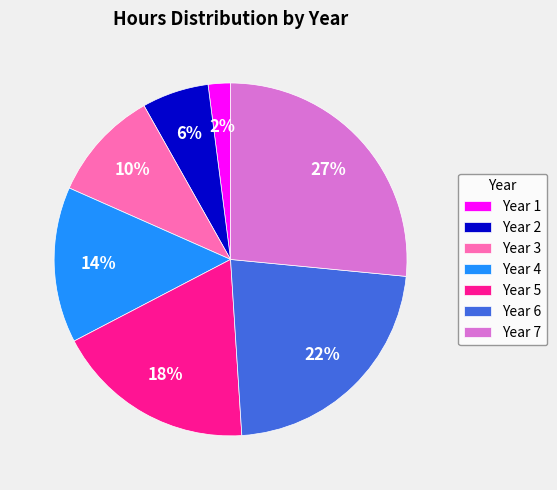

To the nearest percent, what portion does Year 3 represent?

10%